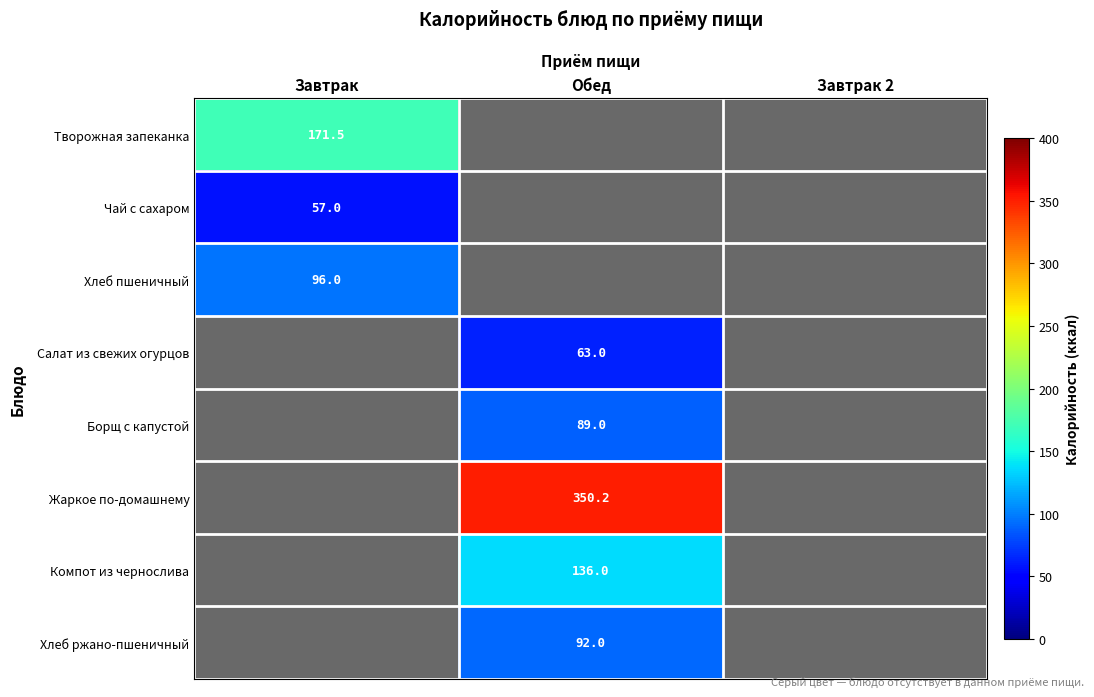

Read the Чай с сахаром value at Завтрак.

57.0